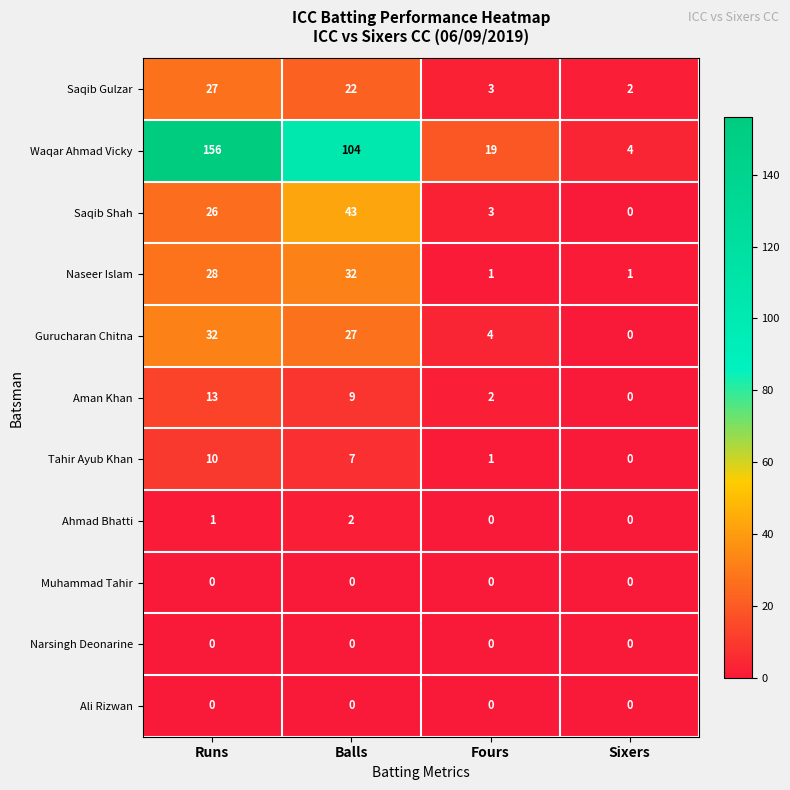

What is the spread (max minus min) of values at Fours?

19